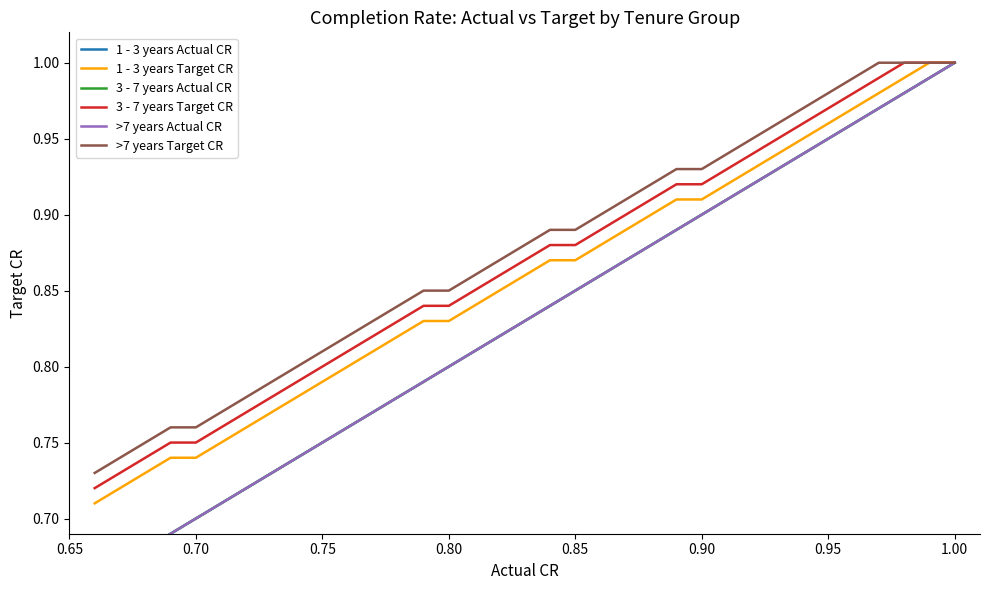

The 1 - 3 years Actual CR series shows 0.6 at 22. True or false?

False